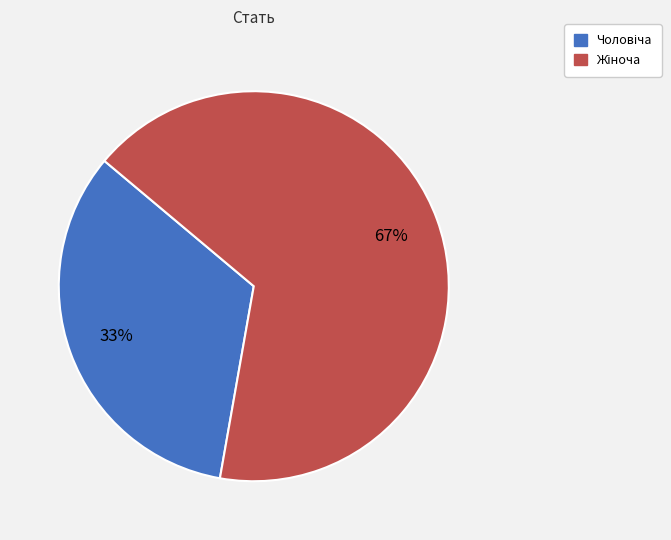

To the nearest percent, what is the average slice percentage?

50%